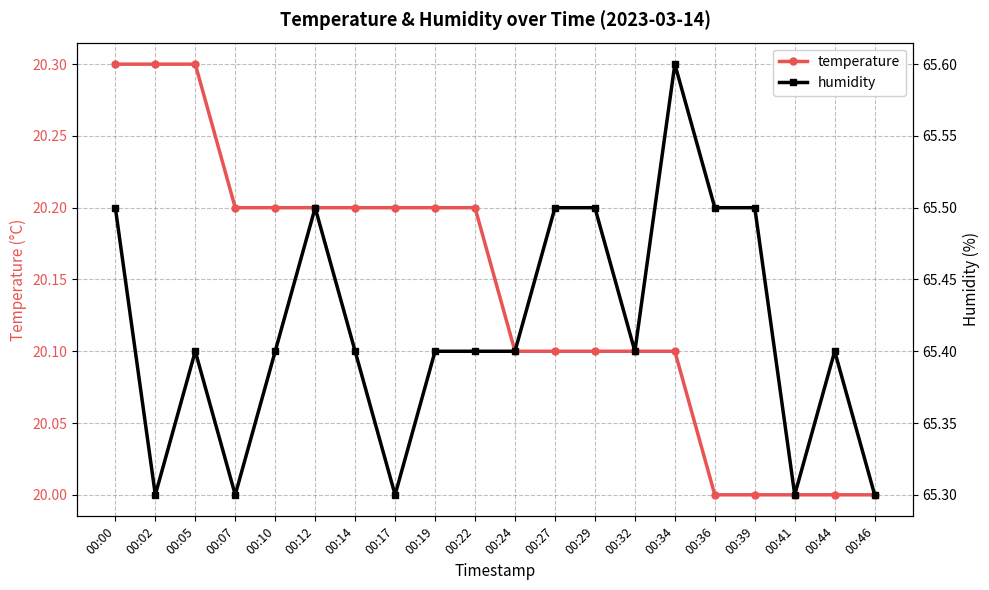

At 00:24, list the series in order from largest to smallest.

humidity, temperature